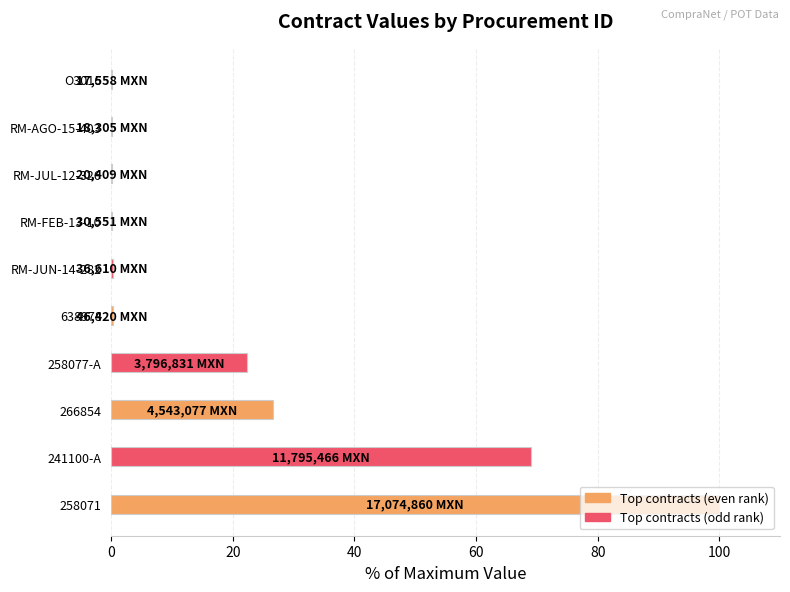

At which category is the sum across all series the highest?

258071